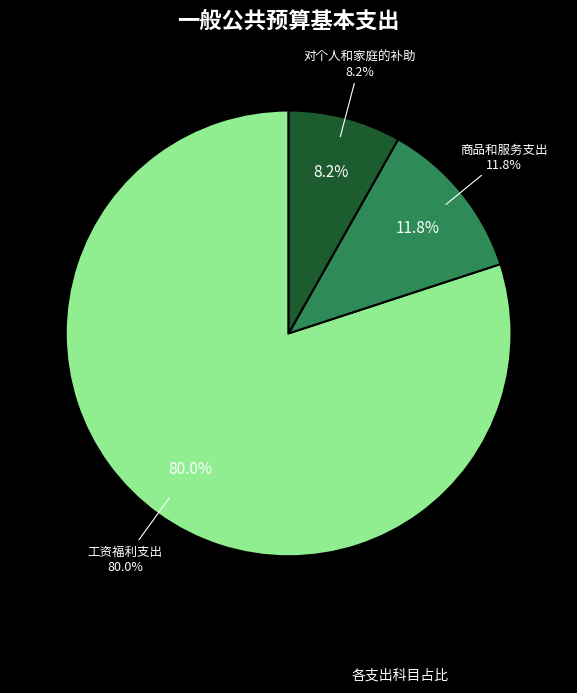

To the nearest percent, what is the difference between the largest and smallest slice percentages?

72%